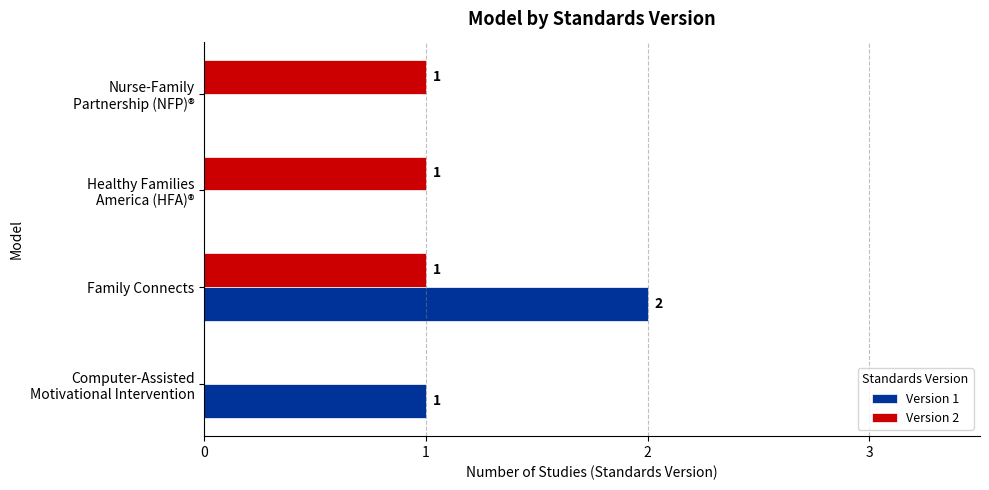

What is the total value across all series at Family Connects?

3